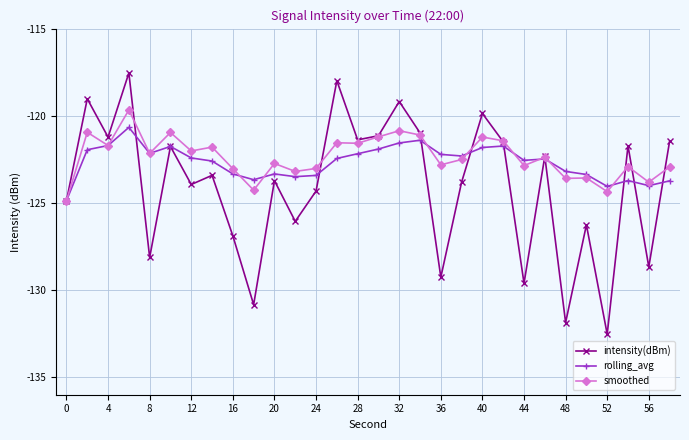

True or false: smoothed has more than 0 interior local peaks.

True